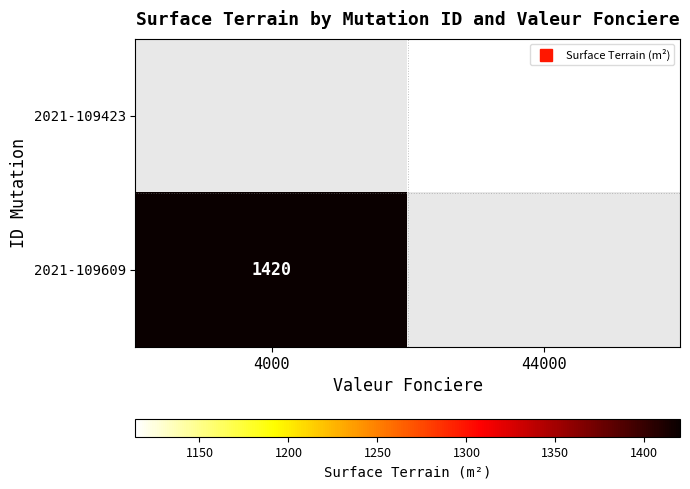

At which label does 2021-109609 reach its minimum?

4000